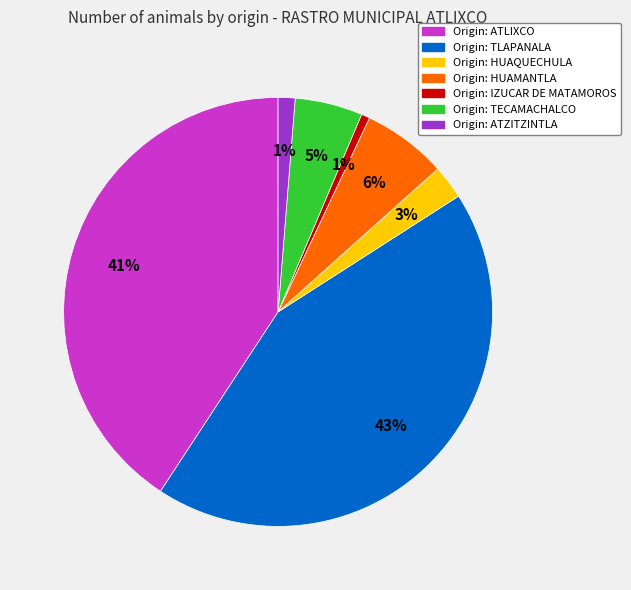

Does any single category account for the majority?

No